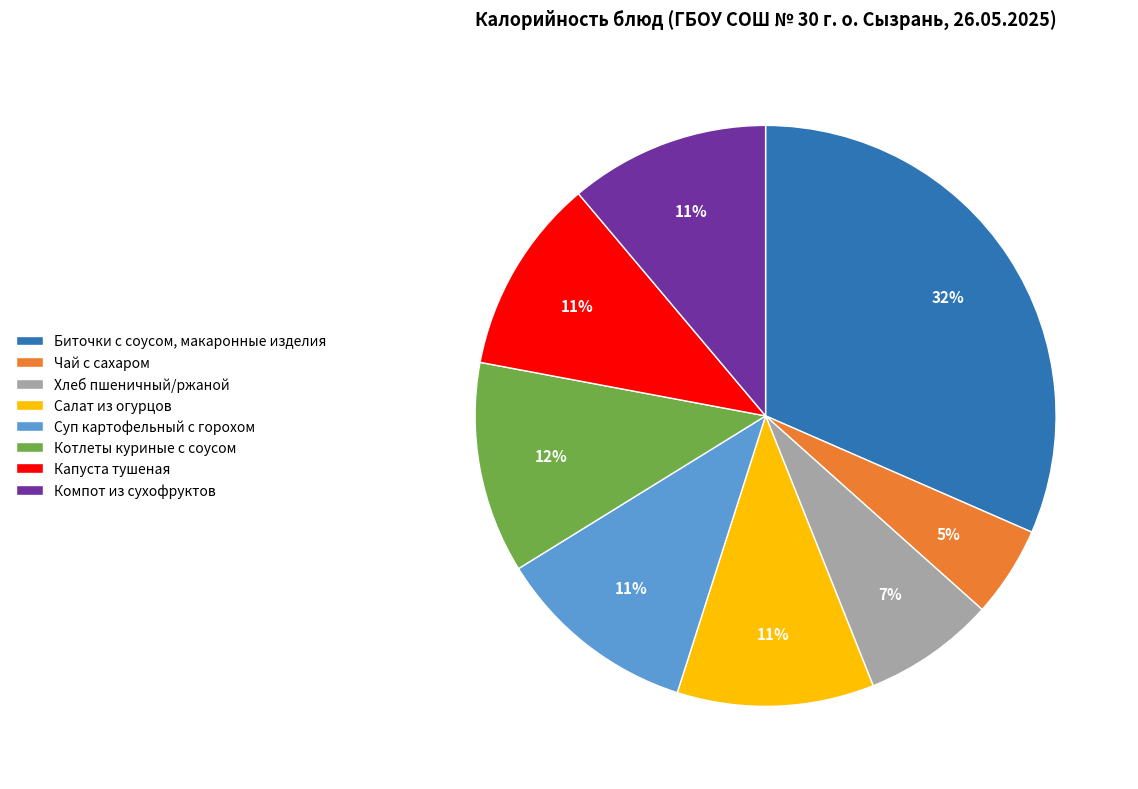

Is there a majority slice in this chart?

No